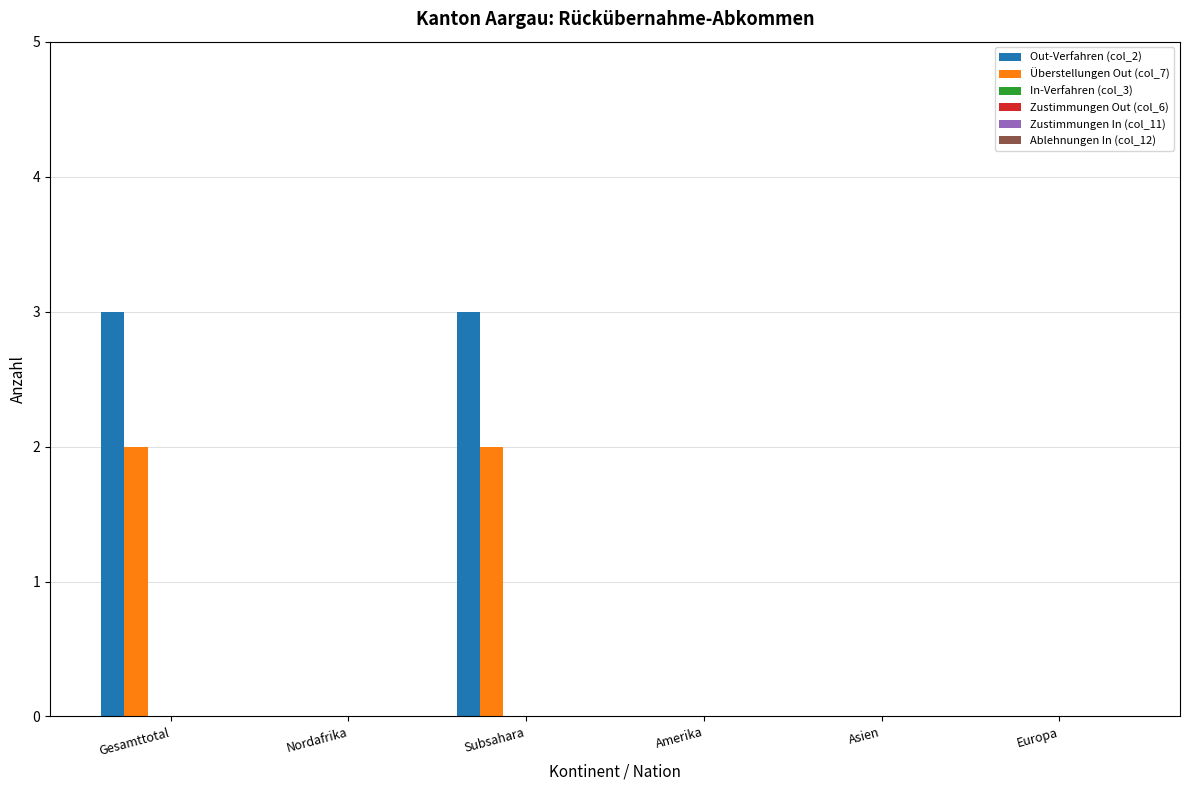

Which series has the largest total across all categories?

Out-Verfahren (col_2)